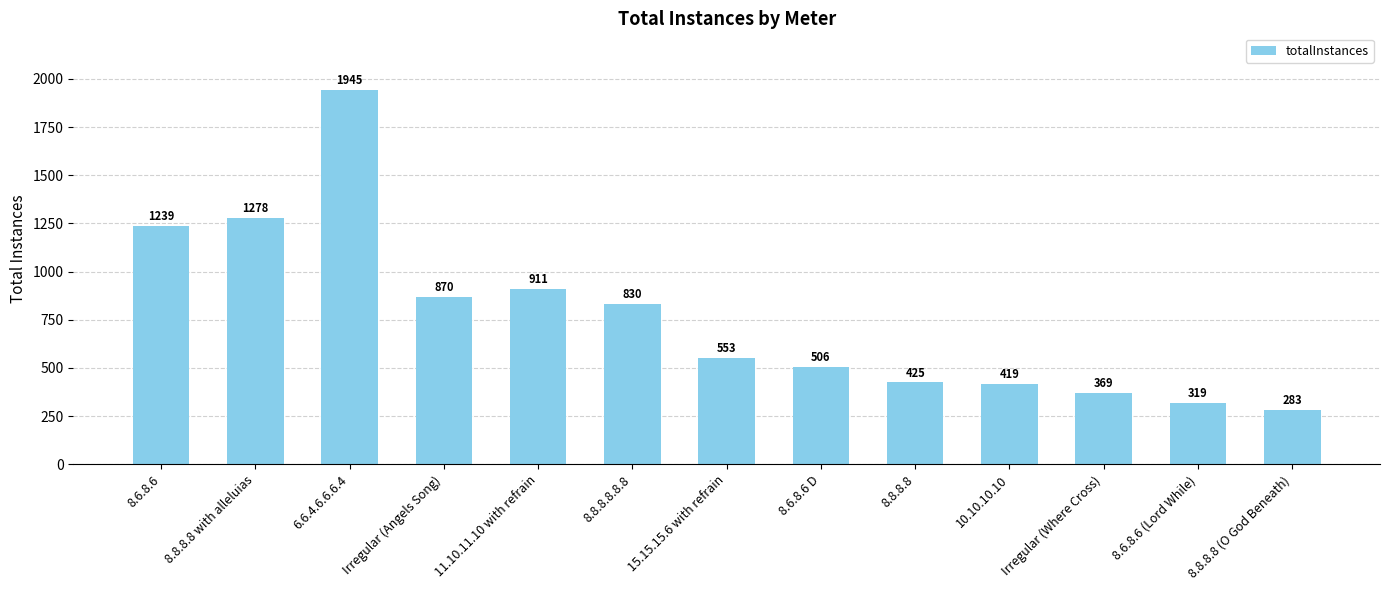

At which label is the value closest to 1114?

8.6.8.6